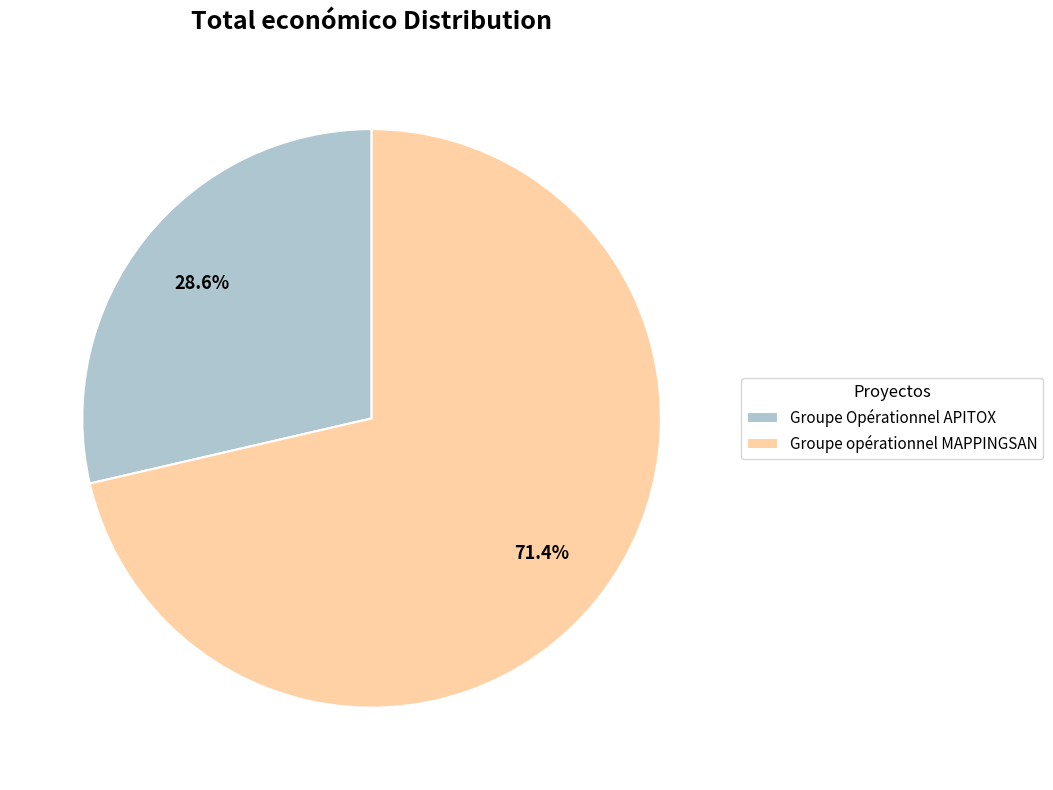

Do Groupe Opérationnel APITOX and Groupe opérationnel MAPPINGSAN together represent more than half of the pie?

Yes